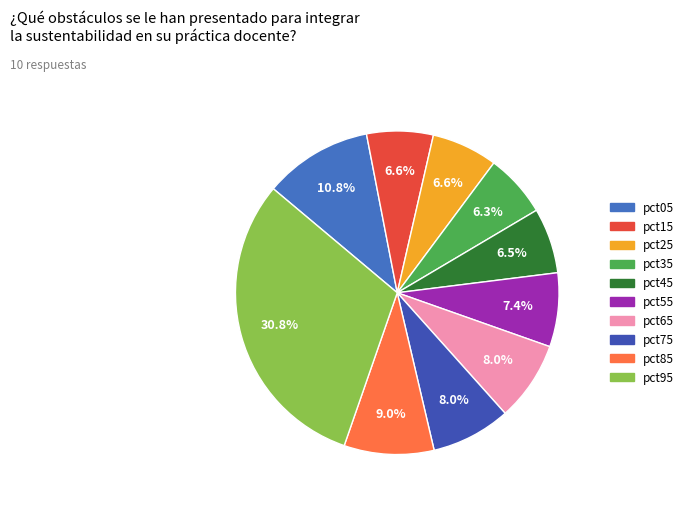

Between pct45 and pct15, which is larger?

pct15